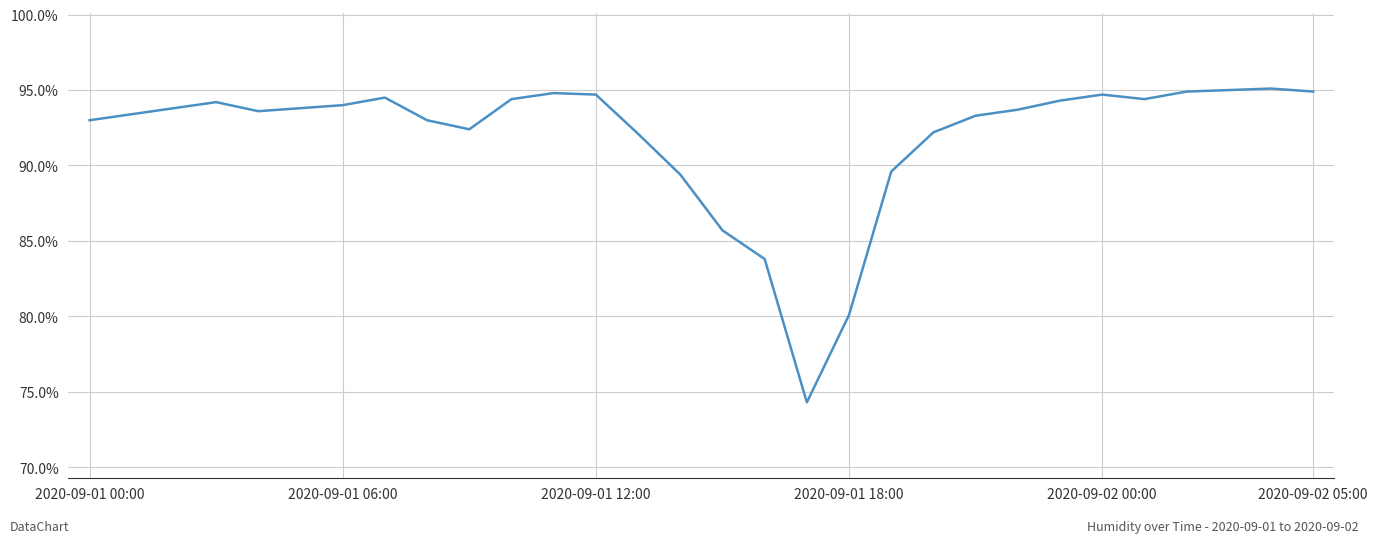

What is the minimum value shown in the chart?

74.3